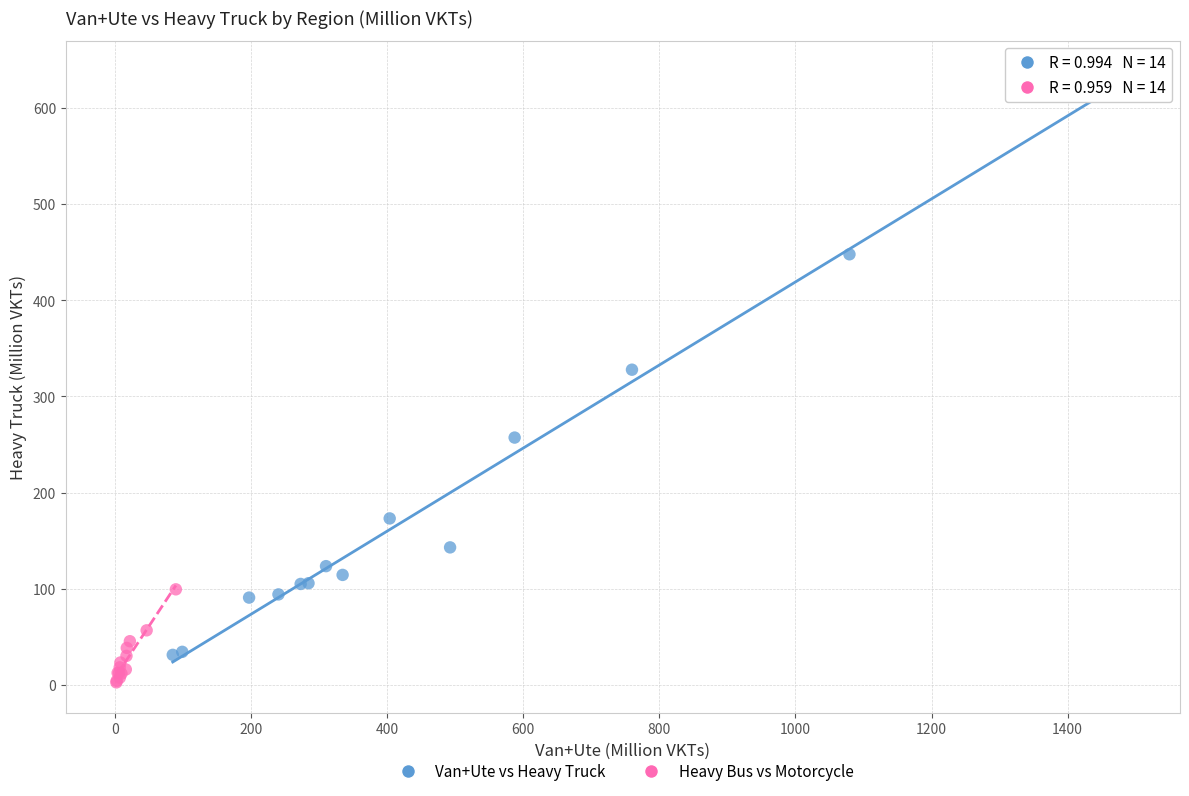

Which series has the widest spread of Y values?

Van+Ute vs Heavy Truck